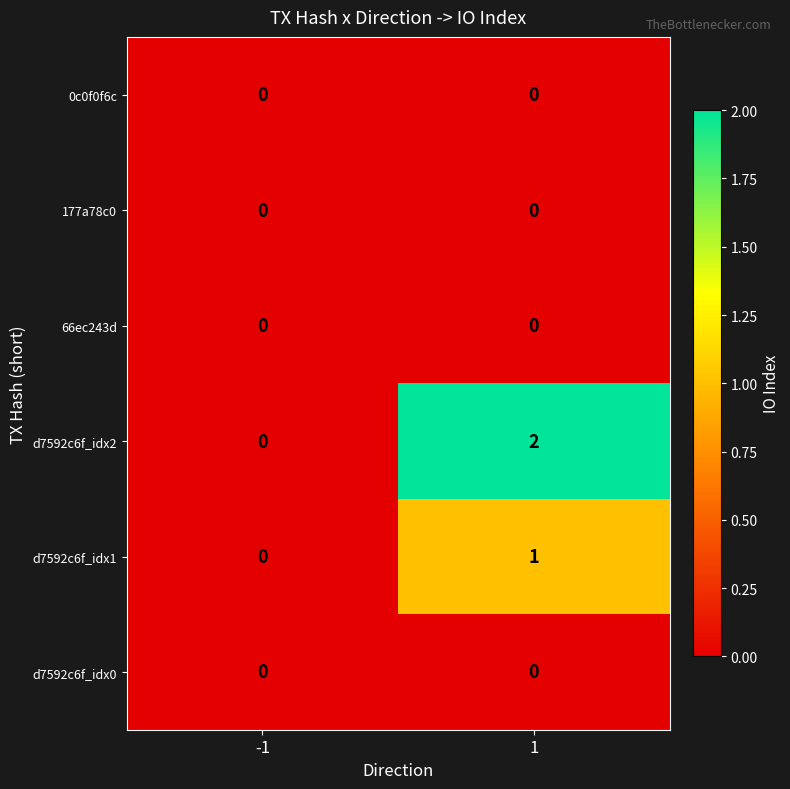

Reading left to right, transcribe all the data shown in this chart.

0c0f0f6c: -1=0	1=0
177a78c0: -1=0	1=0
66ec243d: -1=0	1=0
d7592c6f_idx2: -1=0	1=2
d7592c6f_idx1: -1=0	1=1
d7592c6f_idx0: -1=0	1=0